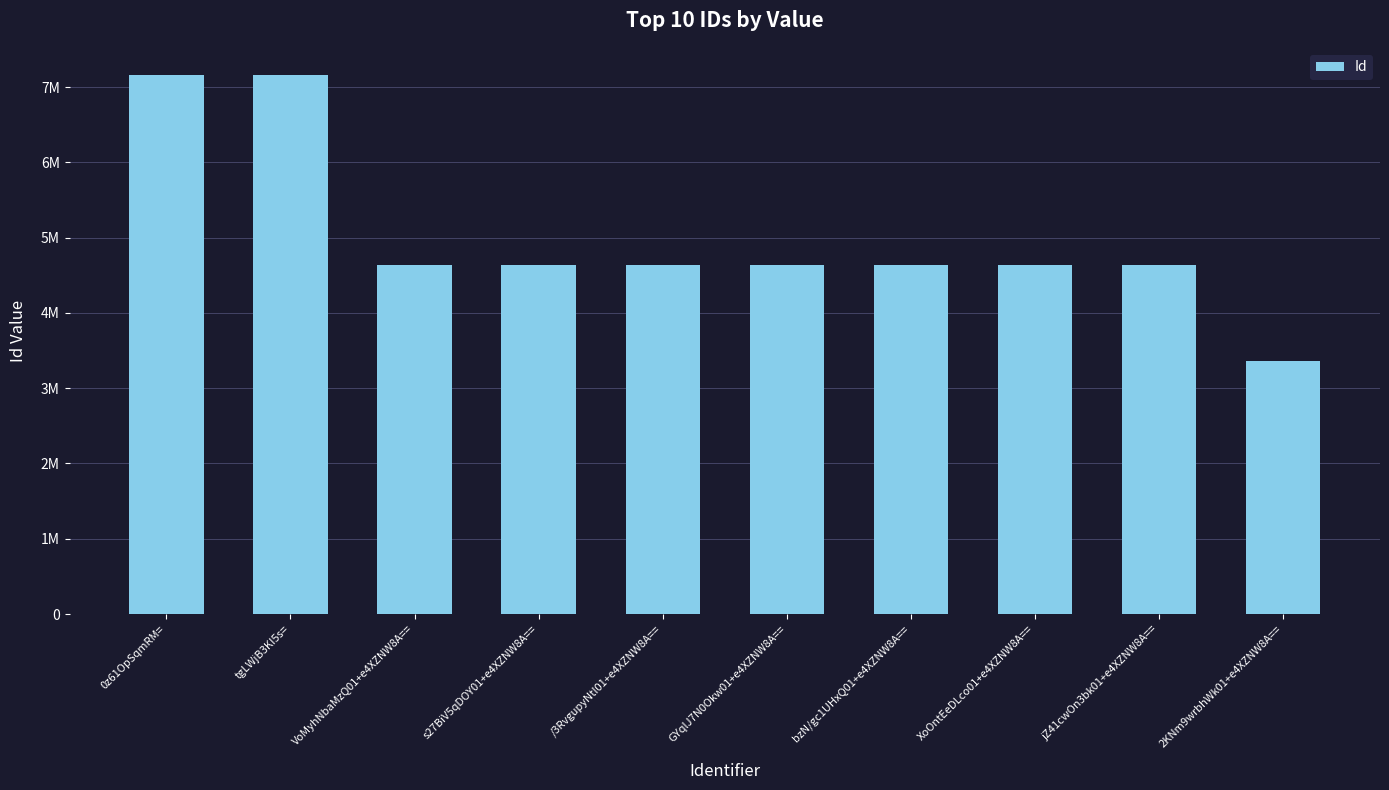

What is the value of the 10th bar from the left?

3356640